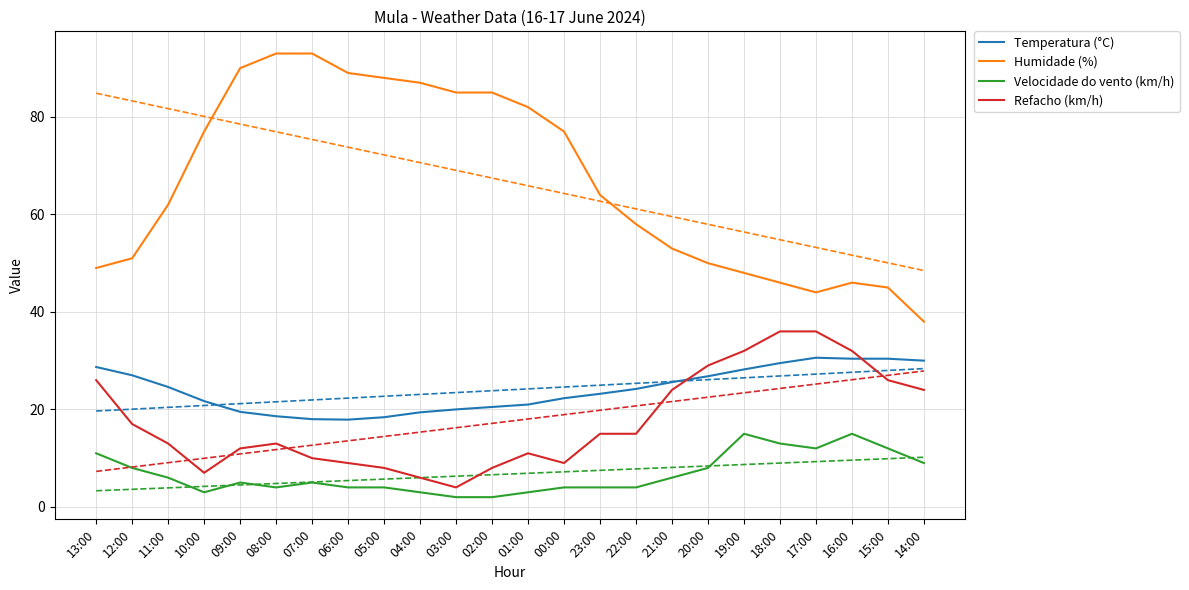

Which category has the highest value across all series?

08:00